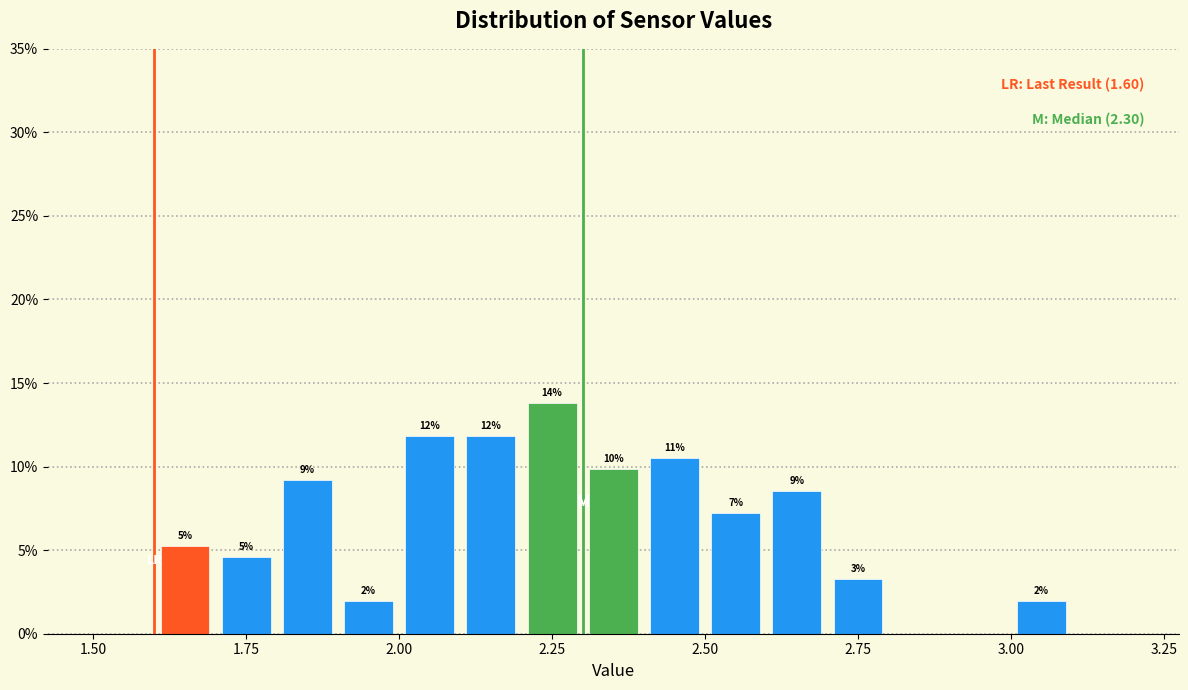

Around what value on the x-axis is the tallest bar? Give the approximate position of its centre, as read against the axis.

2.25